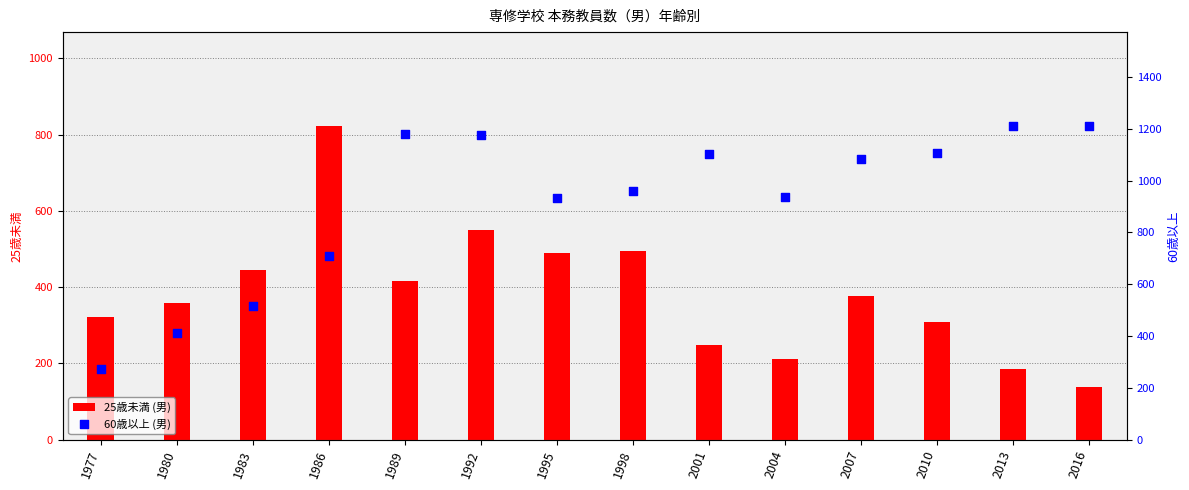

Which series contains the highest Y value?

60歳以上 (男)